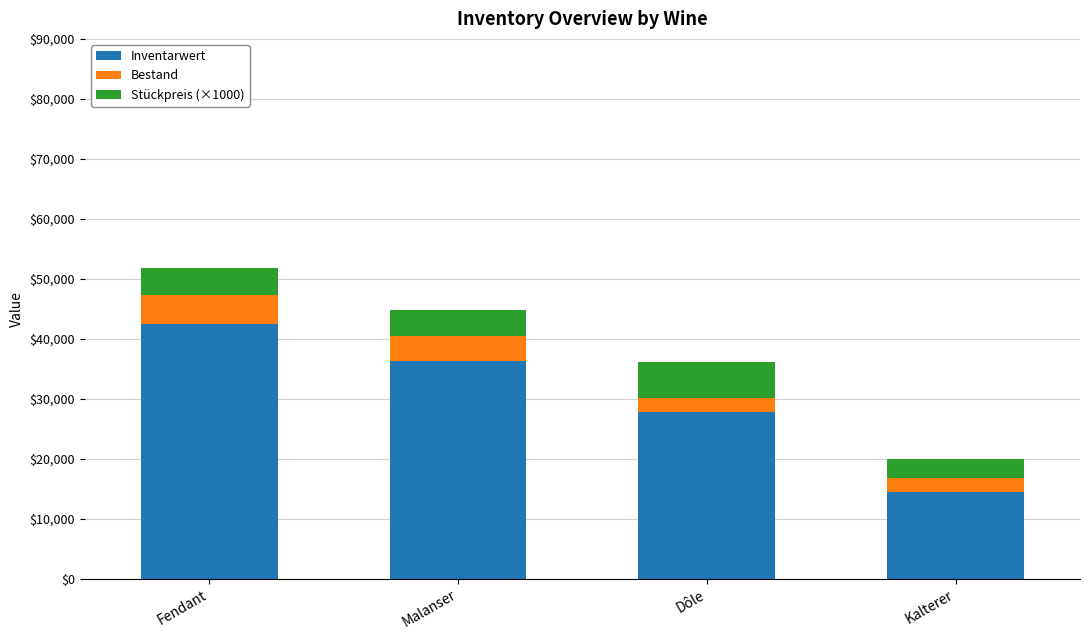

What is the sum of all Inventarwert values?

121105